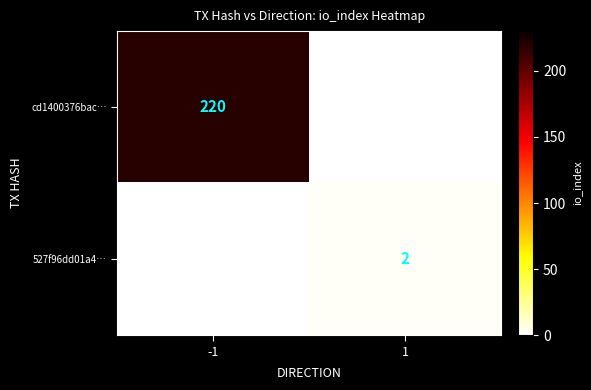

The cd1400376bac… series shows 371 at -1. True or false?

False